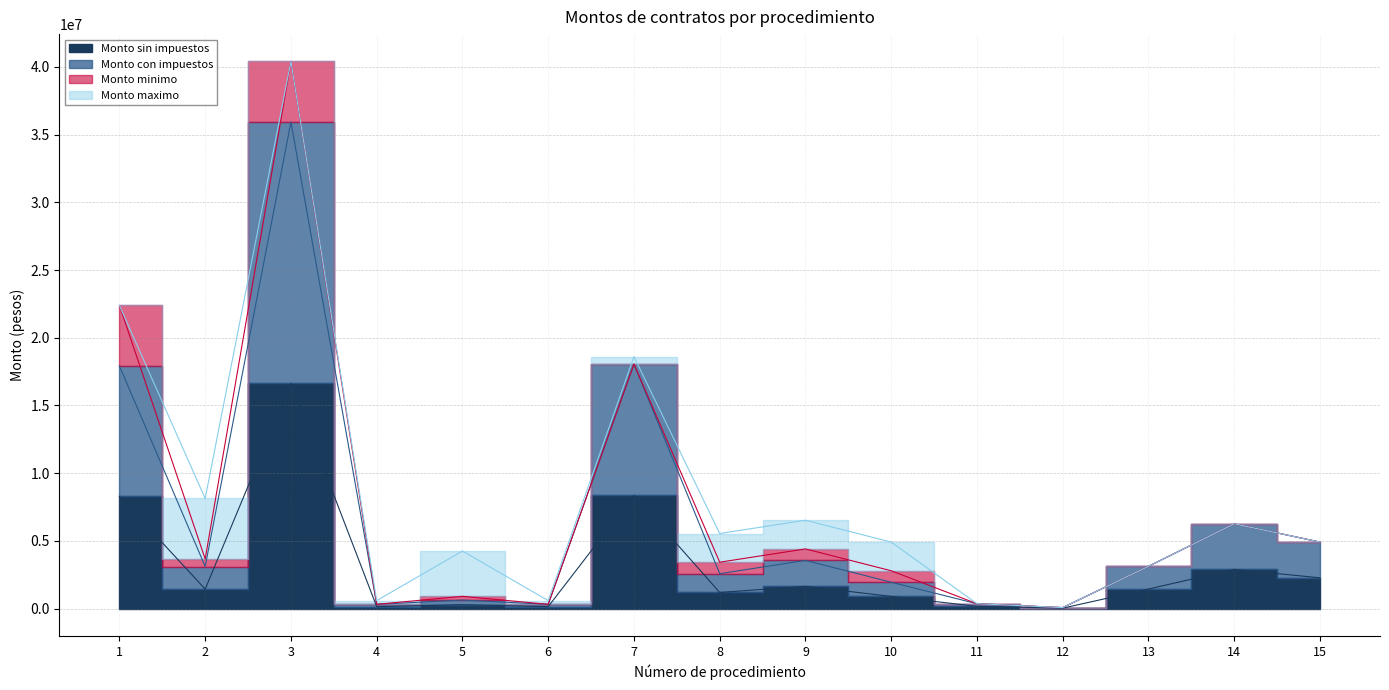

How many data points in Monto sin impuestos are above 1440055?

8